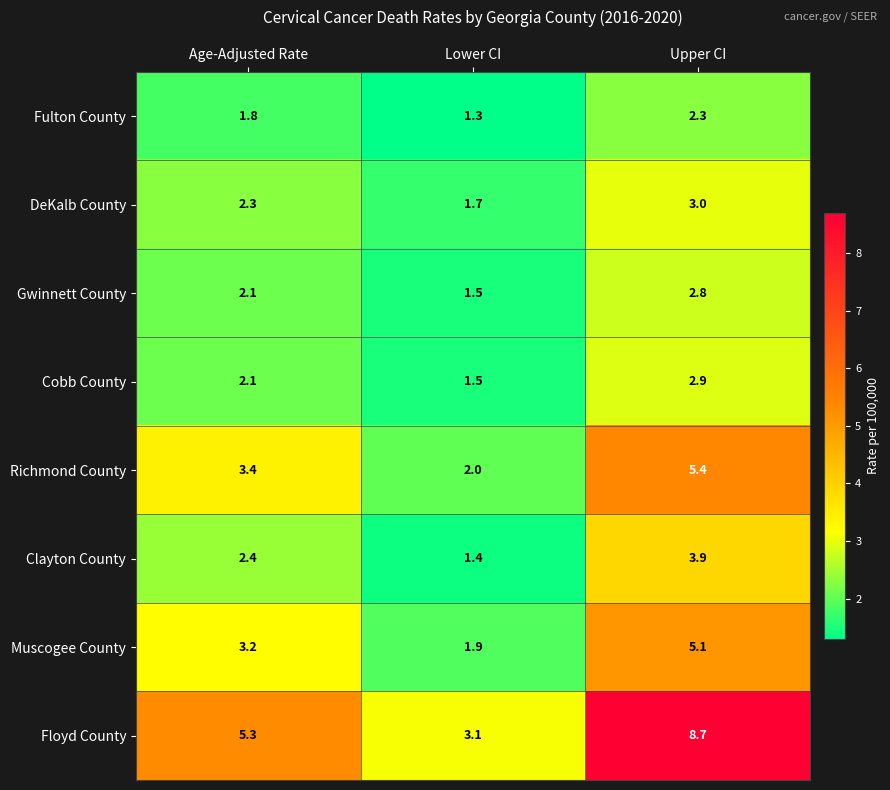

Reading left to right, list all the values displayed in this chart.

Fulton County: Age-Adjusted Rate=1.8	Lower CI=1.3	Upper CI=2.3
DeKalb County: Age-Adjusted Rate=2.3	Lower CI=1.7	Upper CI=3.0
Gwinnett County: Age-Adjusted Rate=2.1	Lower CI=1.5	Upper CI=2.8
Cobb County: Age-Adjusted Rate=2.1	Lower CI=1.5	Upper CI=2.9
Richmond County: Age-Adjusted Rate=3.4	Lower CI=2.0	Upper CI=5.4
Clayton County: Age-Adjusted Rate=2.4	Lower CI=1.4	Upper CI=3.9
Muscogee County: Age-Adjusted Rate=3.2	Lower CI=1.9	Upper CI=5.1
Floyd County: Age-Adjusted Rate=5.3	Lower CI=3.1	Upper CI=8.7